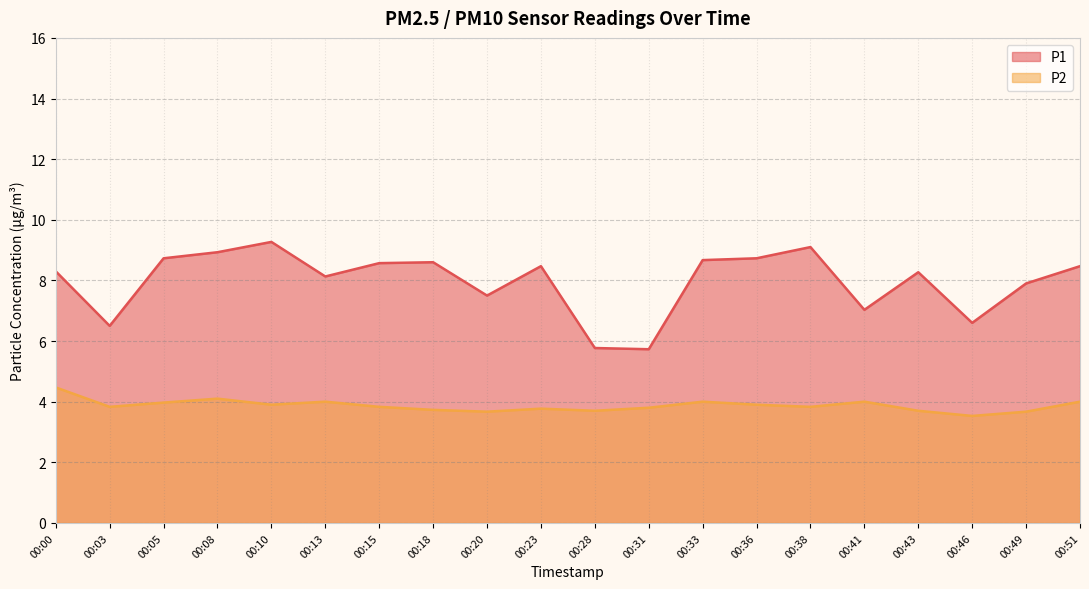

True or false: P1 has a value of 9.3 at 00:10.

True